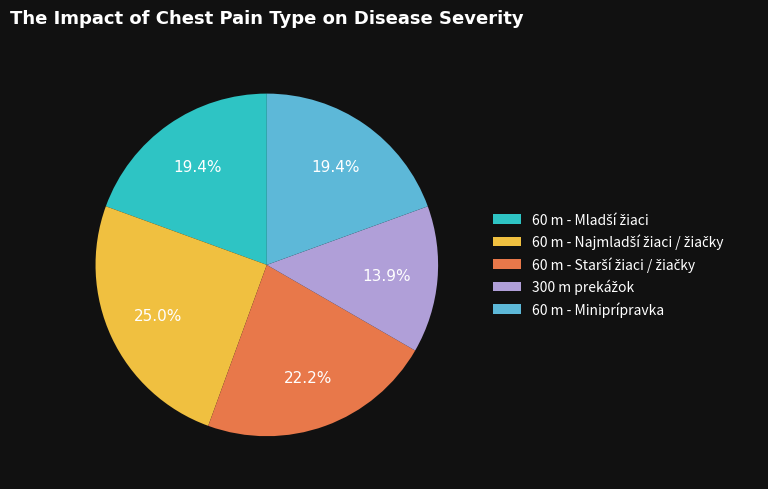

What percentage is NOT represented by 60 m - Miniprípravka?

80.6%